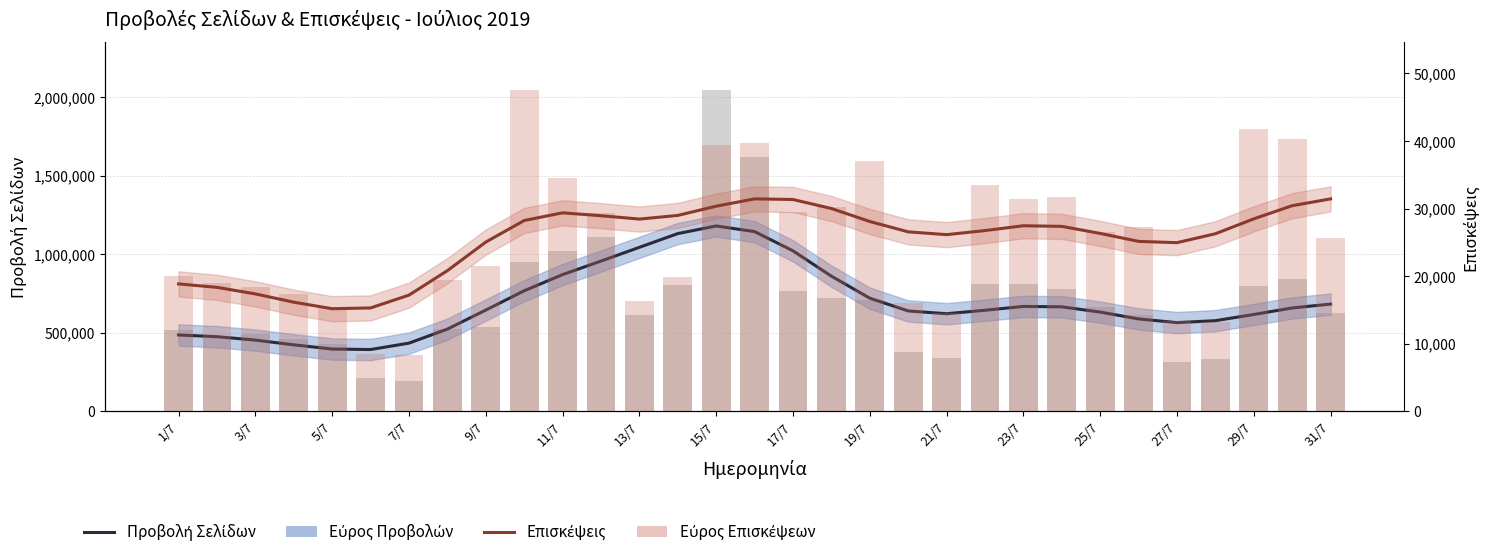

The Επισκέψεις series shows 19260.0 at 13/7. True or false?

False